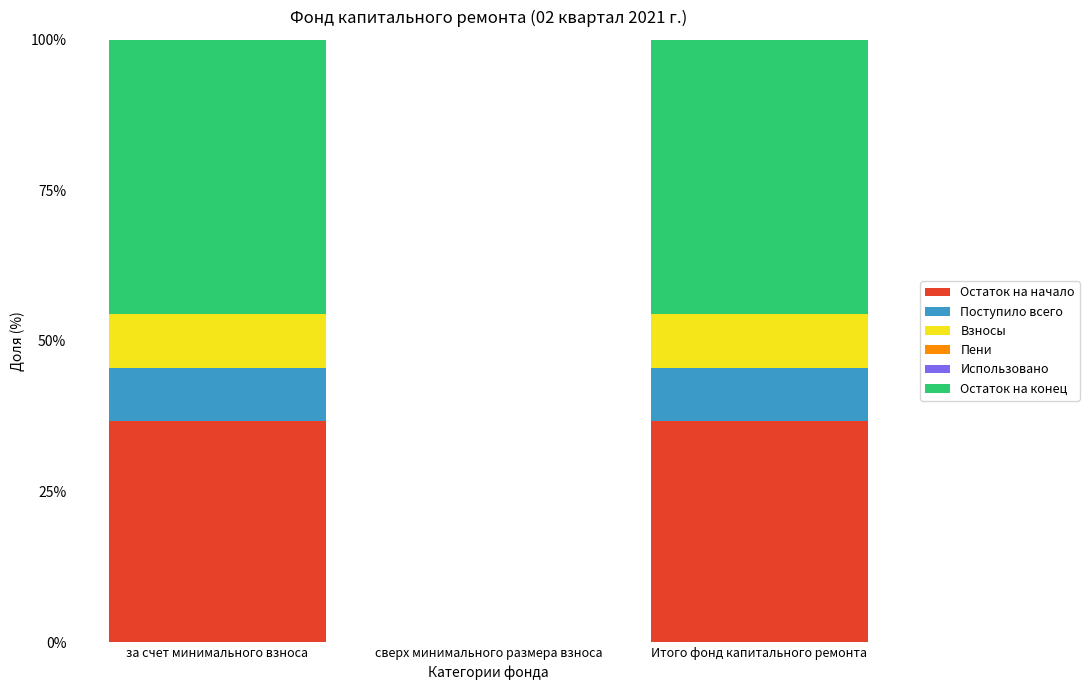

What is the total value across all series at Итого фонд капитального ремонта?

100.0